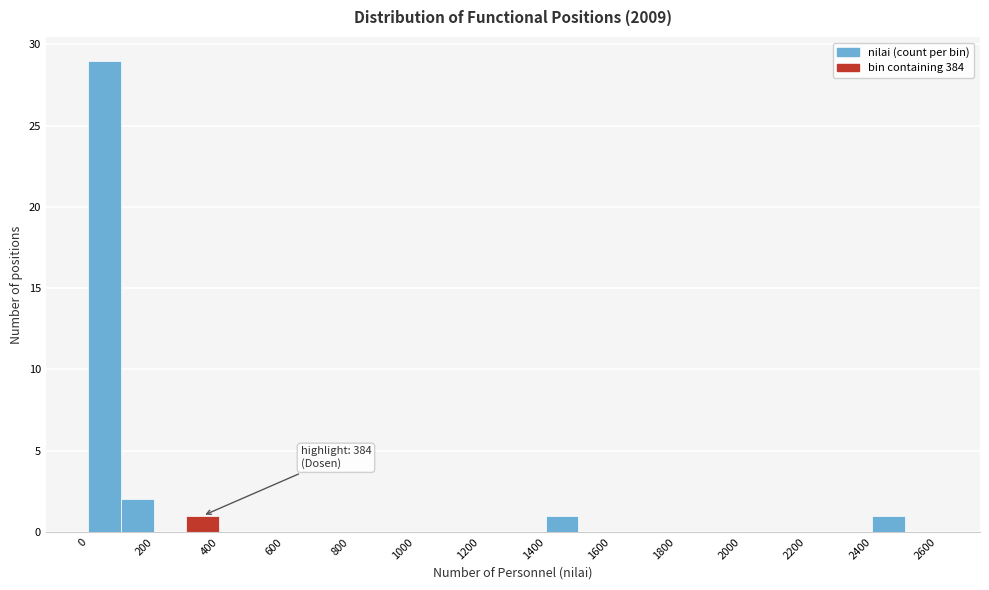

Over which range of the x-axis is the bar tallest?

0 to 100